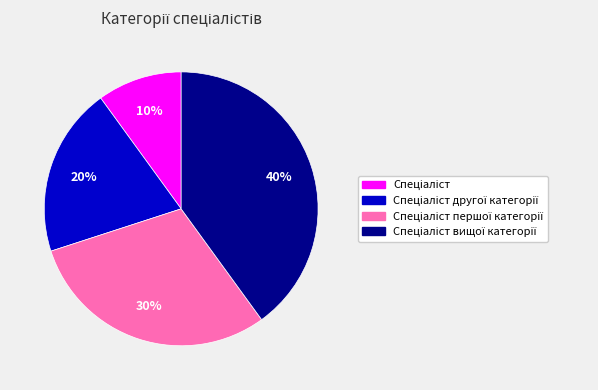

Is there any slice that represents more than half of the pie?

No